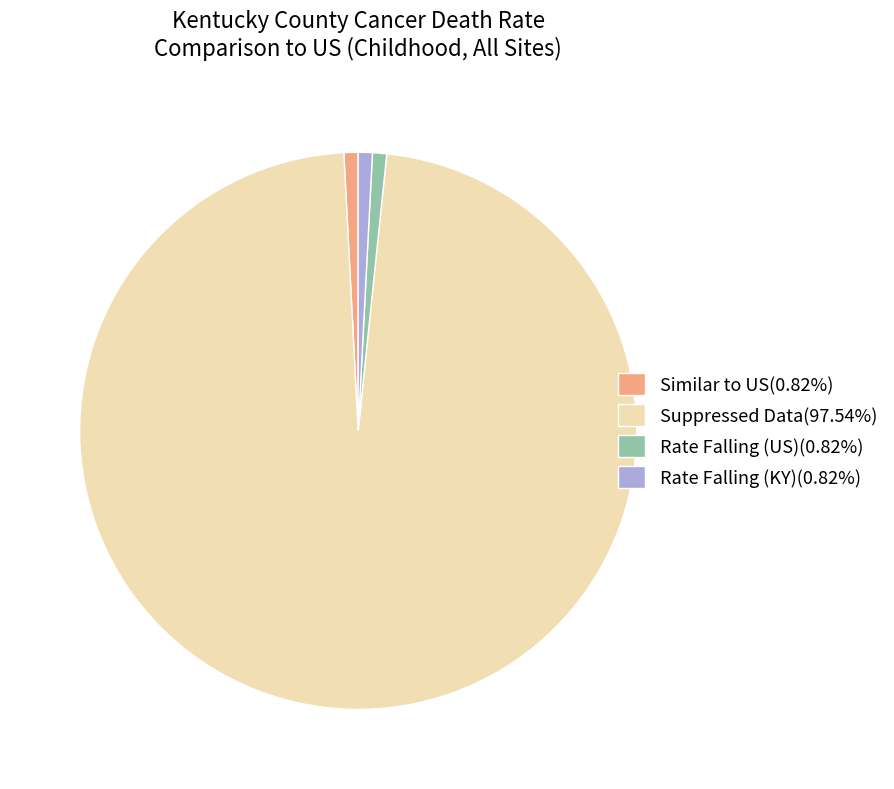

Is the sum of Similar to US(0.82%) and Rate Falling (KY)(0.82%) greater than half?

No